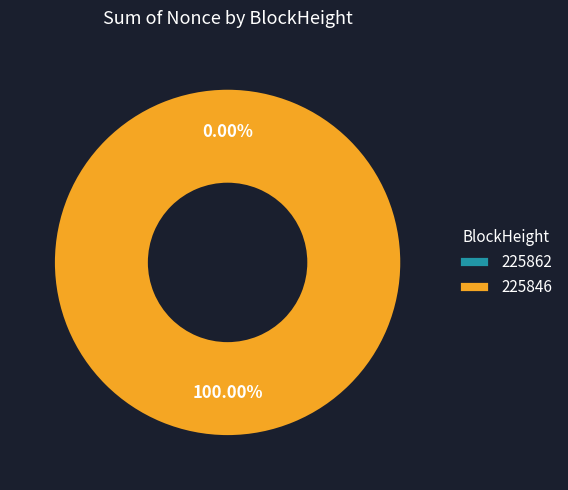

To the nearest percent, what percentage of the pie is 225846?

100%